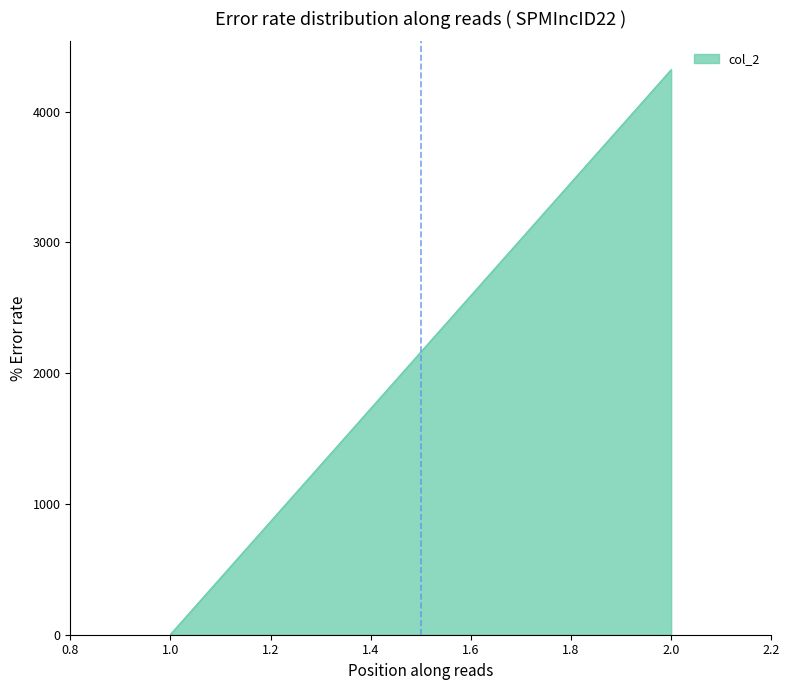

What is the value of the 2nd point from the left?

4321